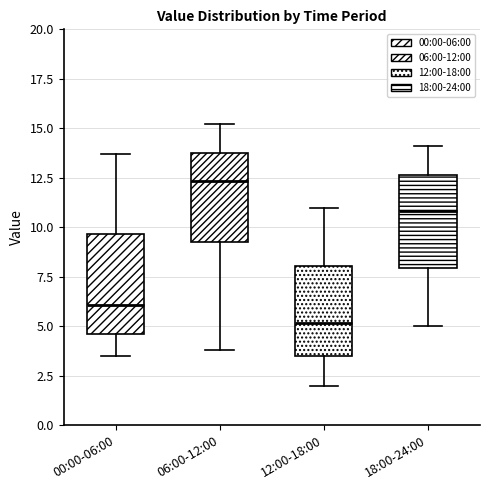

Where does the median line of the box for 06:00-12:00 sit on the y-axis? The values are not printed on the chart, so give them approximately, as read against the axis.

12.5